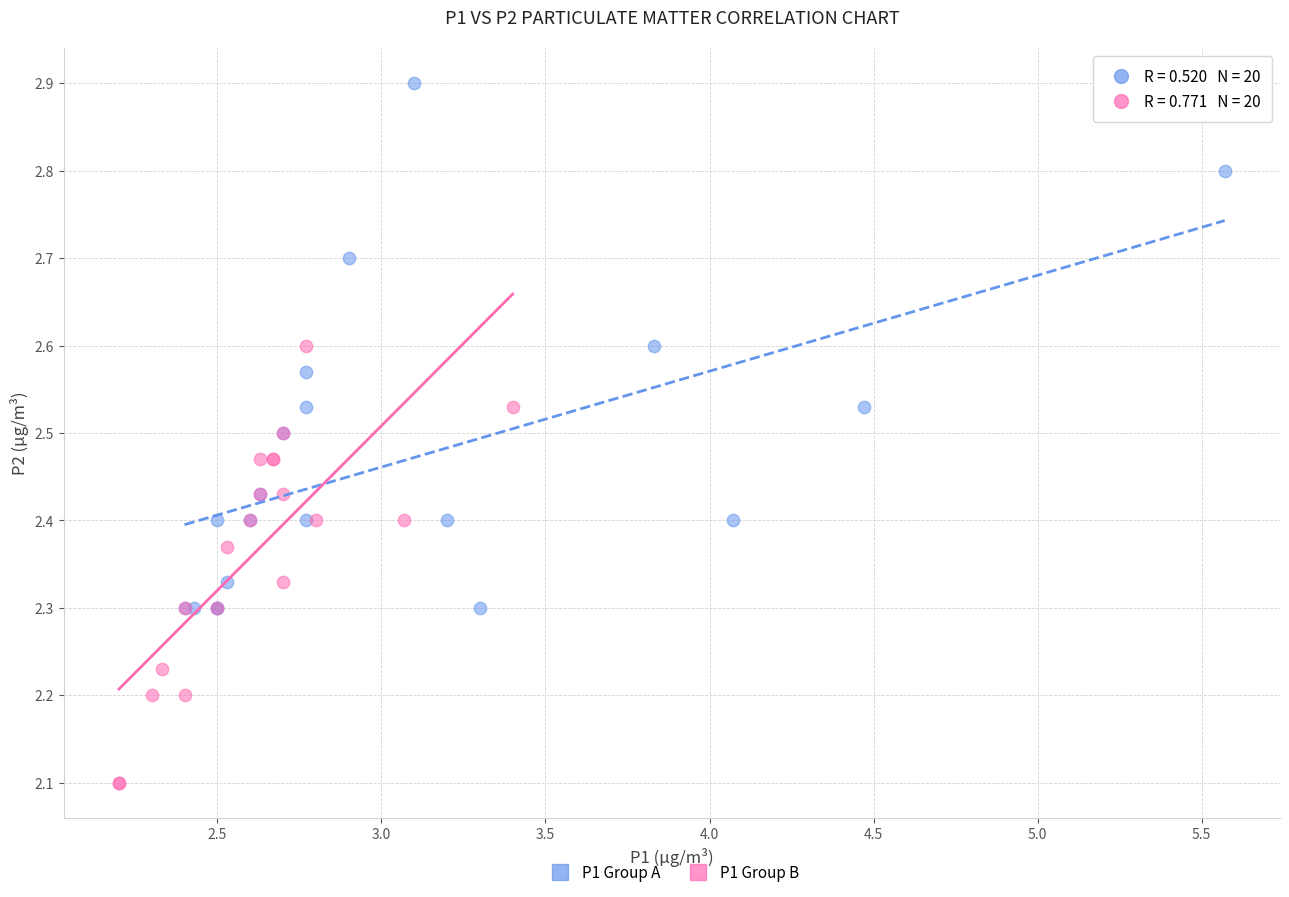

What are all the series names shown in the legend?

P1 Group A, P1 Group B